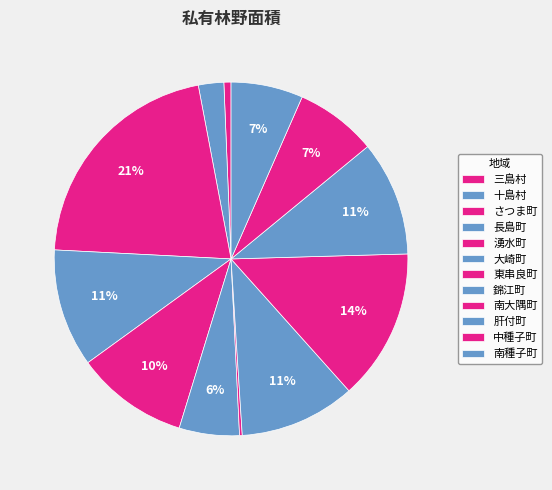

Is there a majority slice in this chart?

No